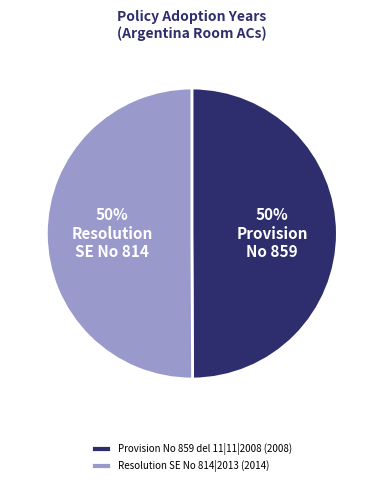

Is it true that Resolution SE No 814|2013 is 42% of the pie?

False